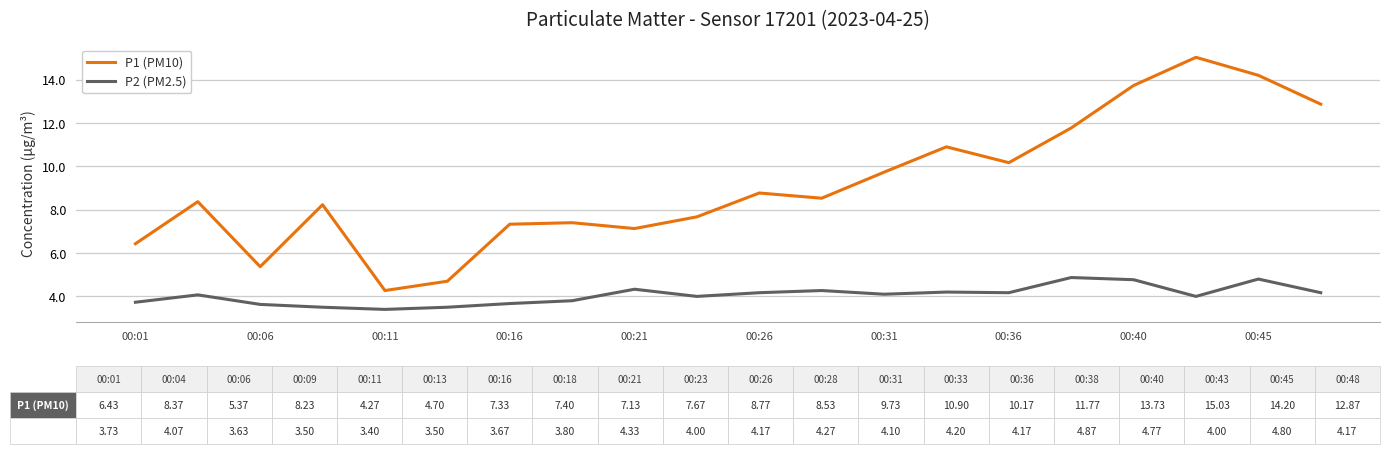

Rank the series by their average value, from lowest to highest.

P2 (PM2.5), P1 (PM10)